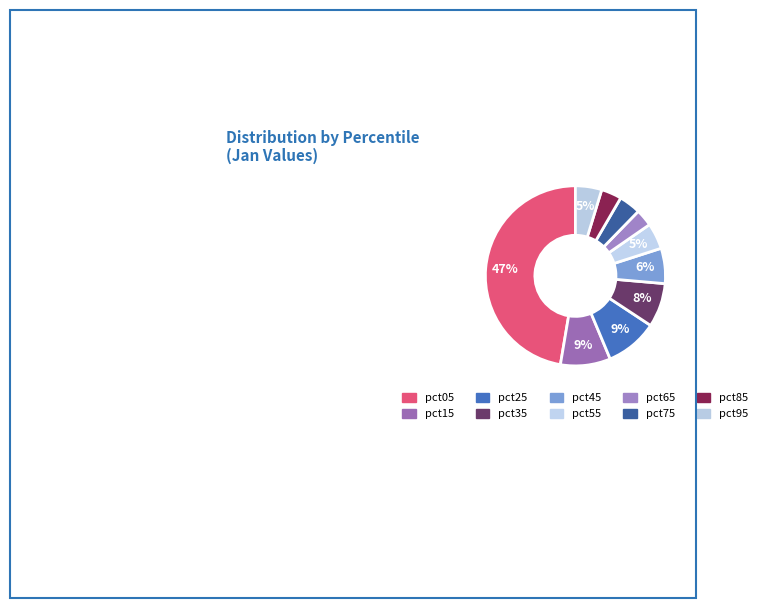

Count the number of slices in the pie.

10